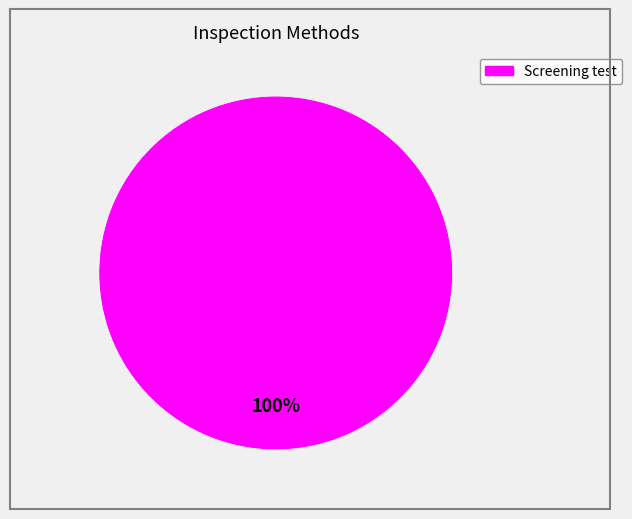

How many slices are in this pie chart?

1